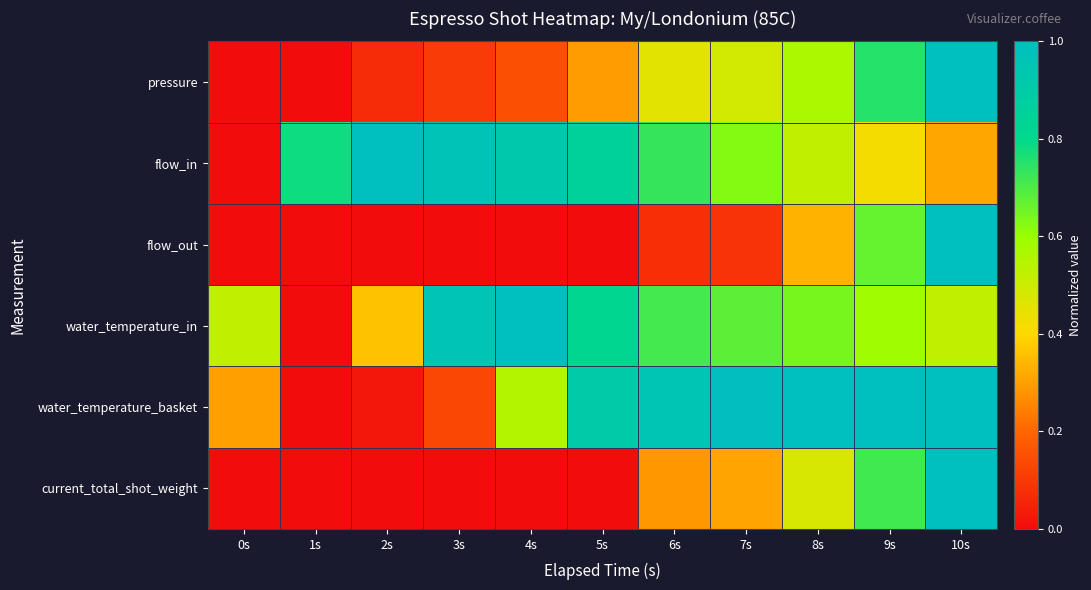

What is the total value across all series at 2s?

1.5